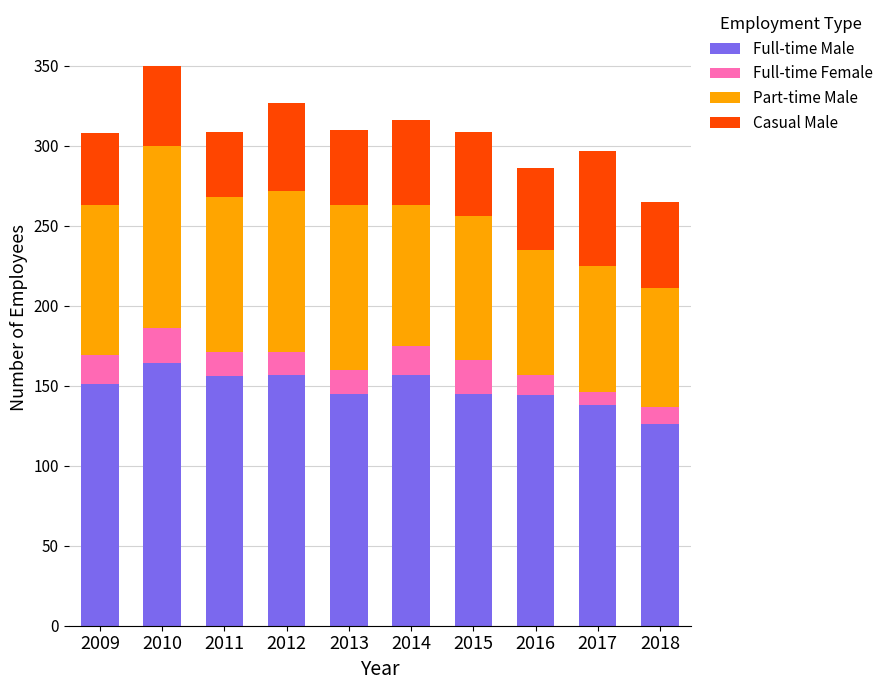

What is the difference between the maximum and second lowest values in the Full-time Male series?

26